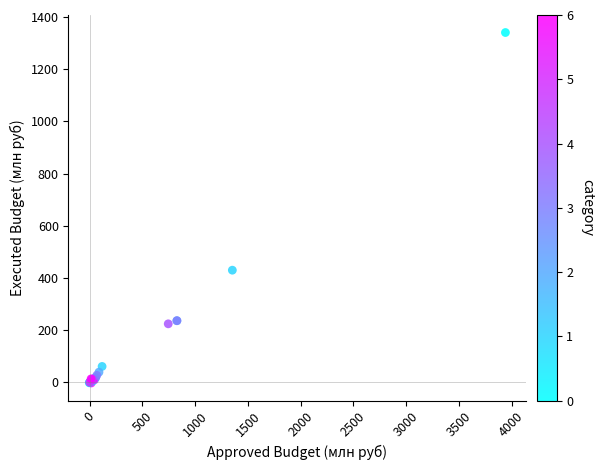

What Y value in the scatter plot is closest to 669?

429.9